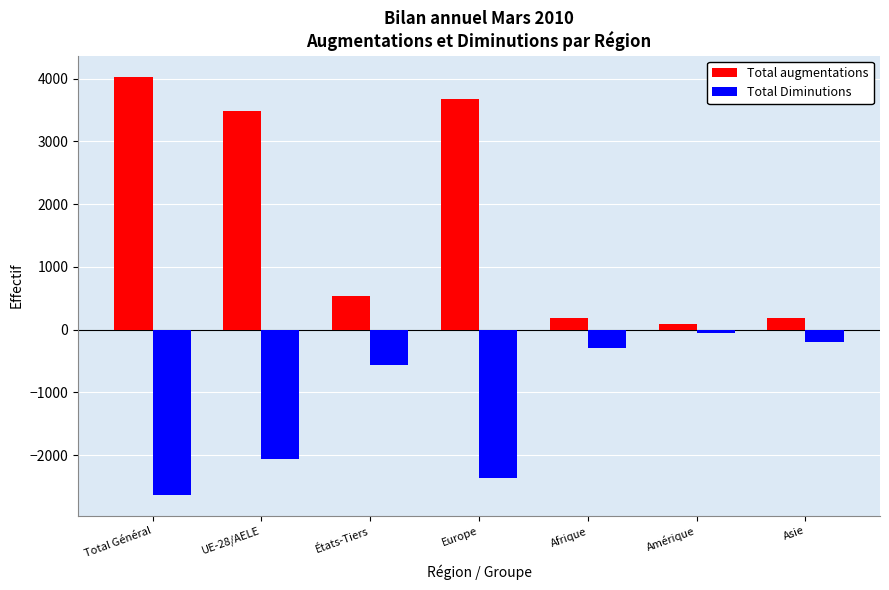

Rank the series at Afrique from highest to lowest value.

Total augmentations, Total Diminutions